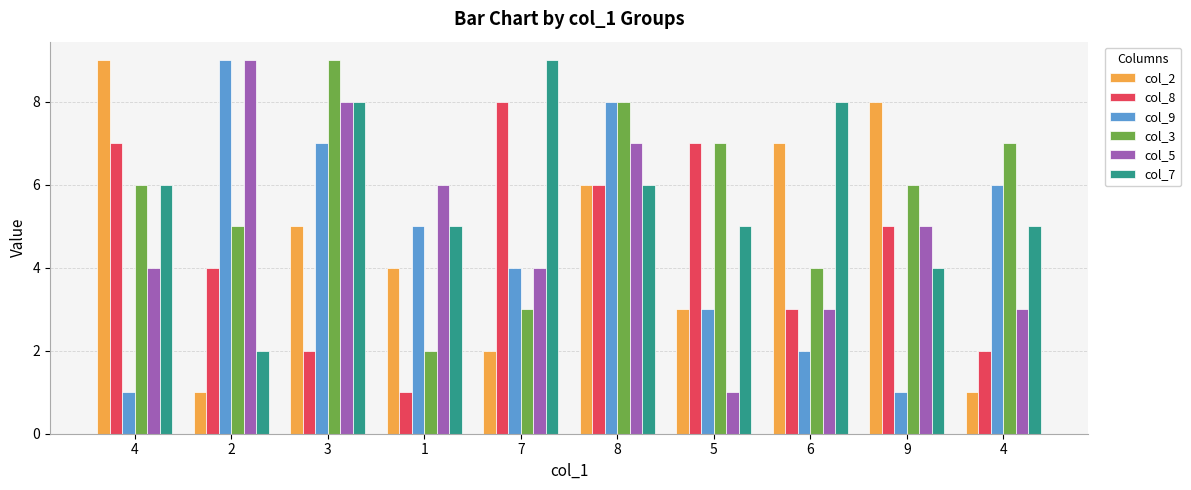

True or false: col_2 has a value of 0 at 4.

False